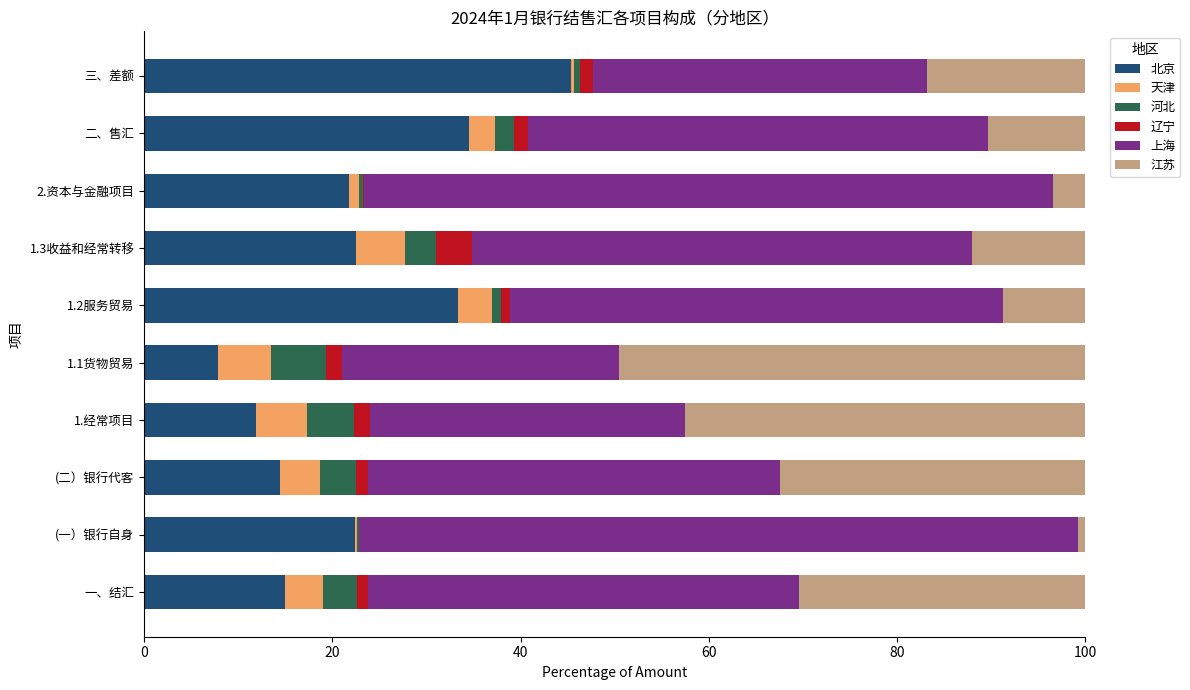

Which category has the highest value in the 北京 series?

三、差额